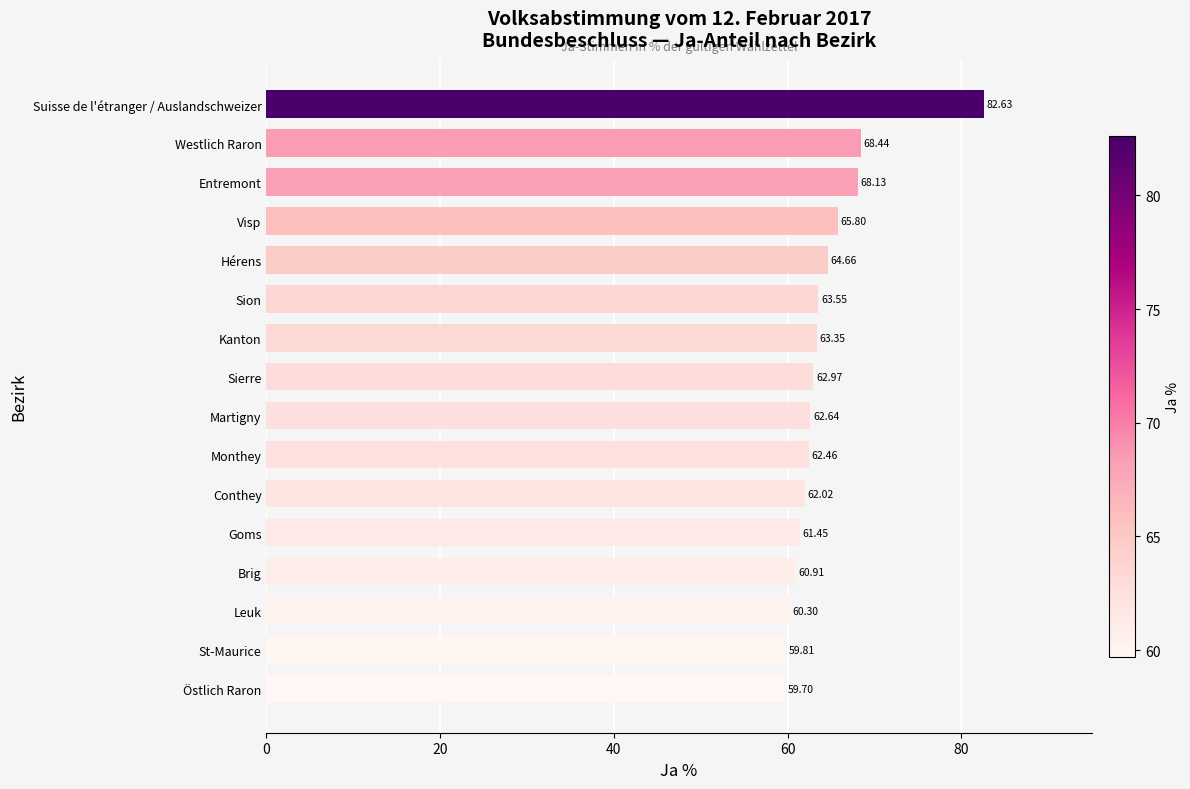

What is the ratio of the value at Westlich Raron to the value at Östlich Raron?

1.1